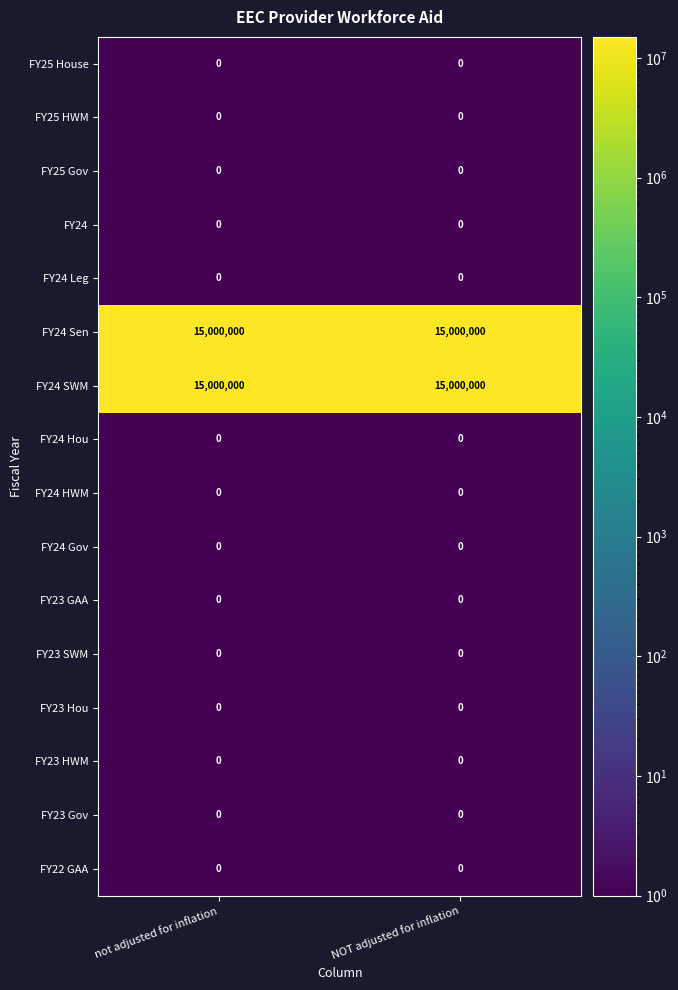

The FY25 House series shows 0 at NOT adjusted for inflation. True or false?

True